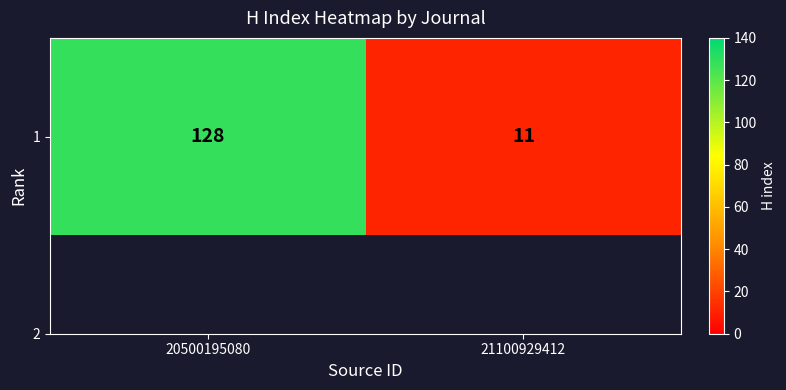

How many categories are shown in the chart?

2